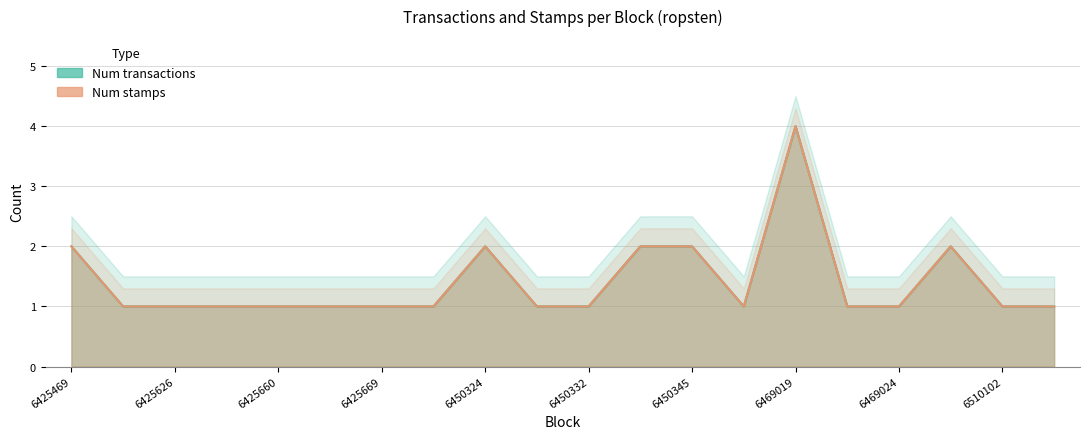

What is the sum of the Num stamps values at 6425469 and 6469024?

3